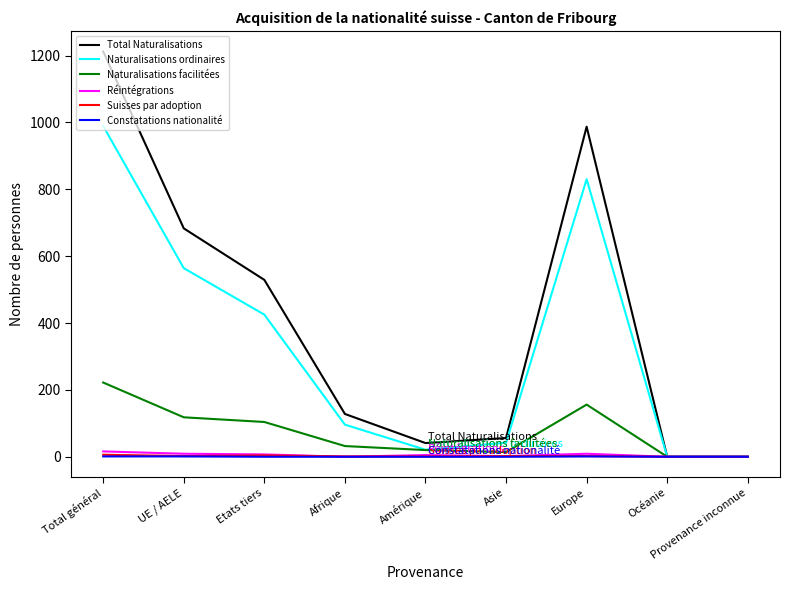

At how many categories does at least one series exceed 815?

2